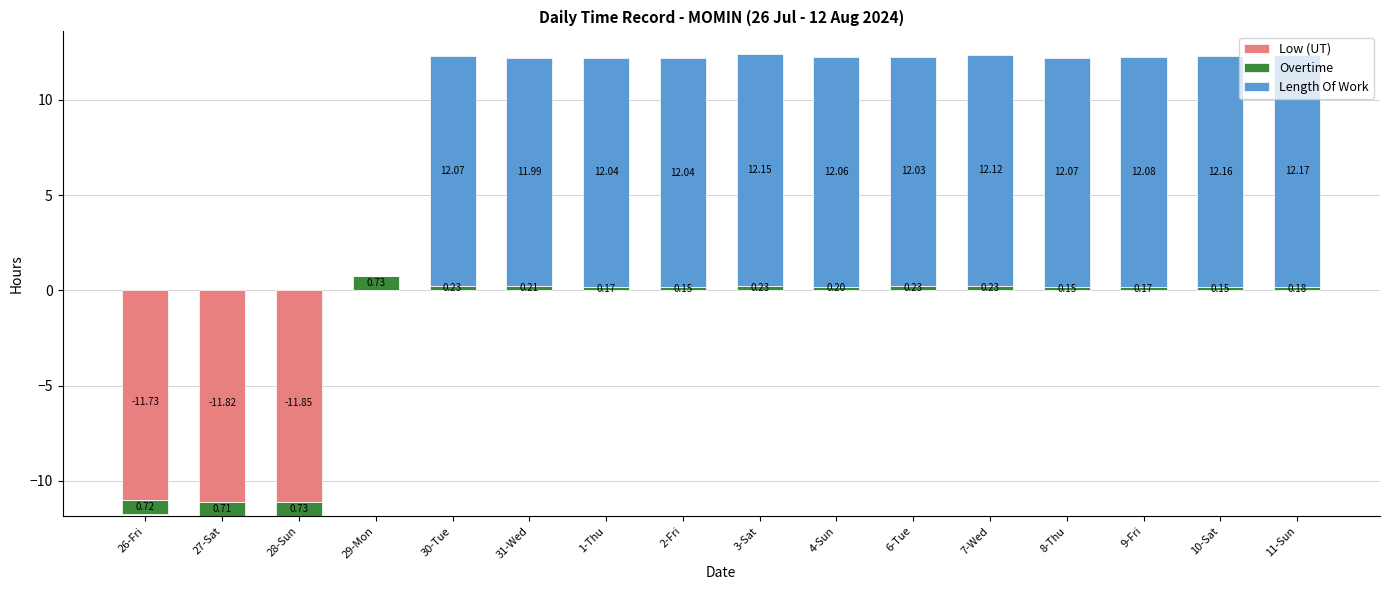

Which category has the lowest value in the Length Of Work series?

26-Fri